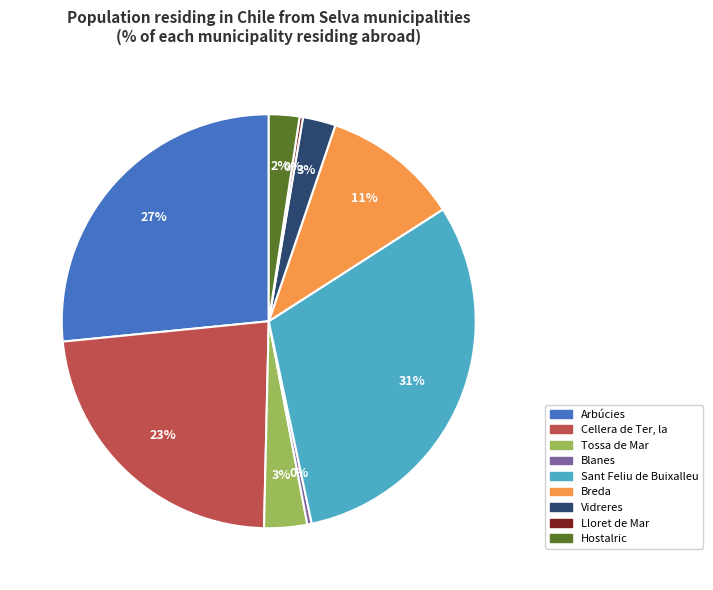

Is there a majority slice in this chart?

No